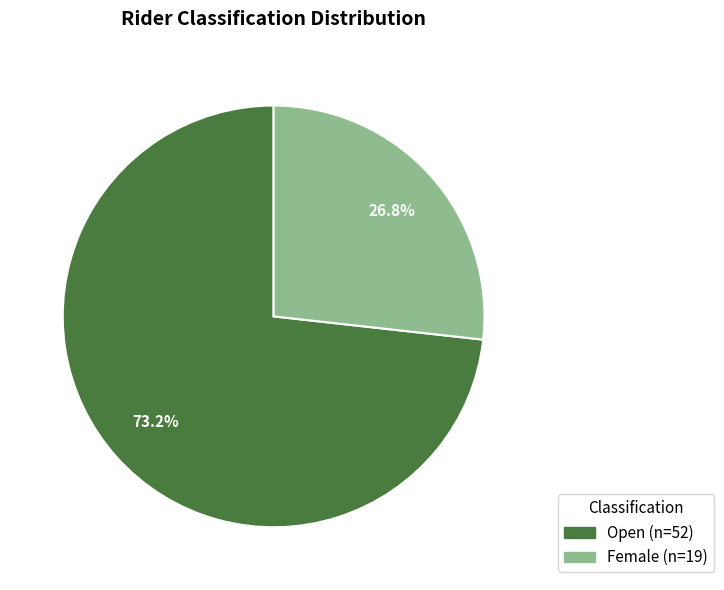

True or false: Female accounts for 27% of the total.

True